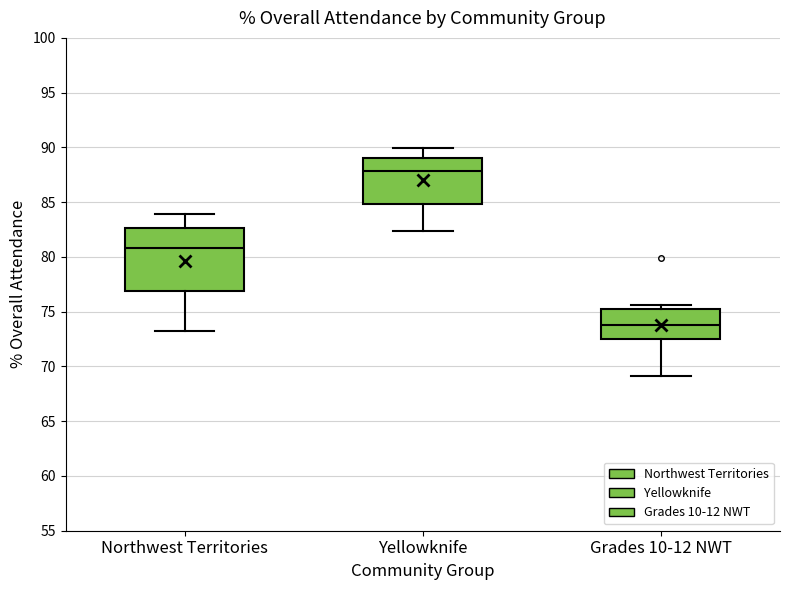

Reading left to right, transcribe this box plot: for each box, give where its median line is, the range the box spans, and where its two whiskers end, as read against the y-axis. The values are not printed on the chart, so give them approximately, as read against the axis.

Northwest Territories: median 81.0, box 77.0 to 82.5, whiskers 73.0 to 84.0
Yellowknife: median 88.0, box 85.0 to 89.0, whiskers 82.5 to 90.0
Grades 10-12 NWT: median 74.0, box 72.5 to 75.0, whiskers 69.0 to 75.5